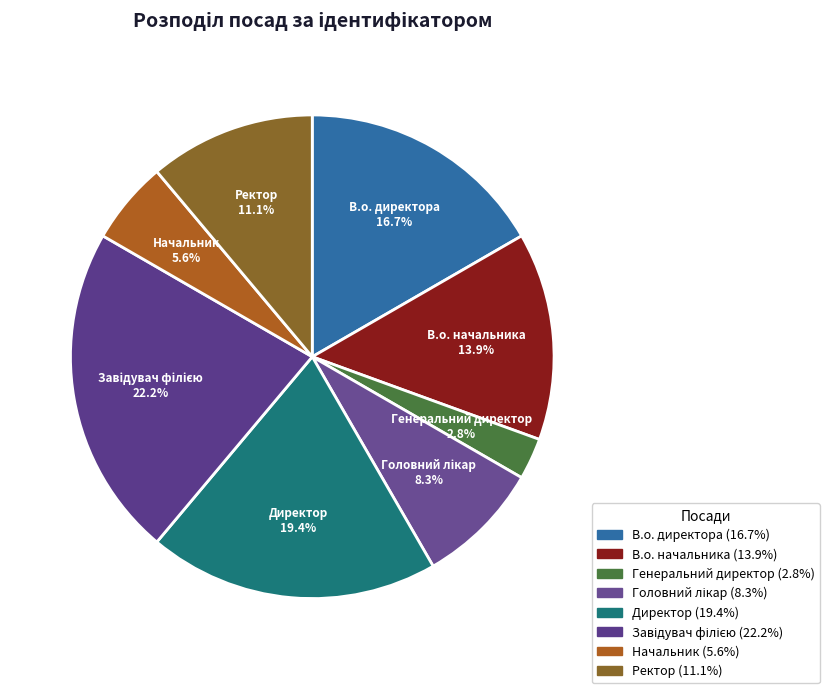

How many slices are in this pie chart?

8